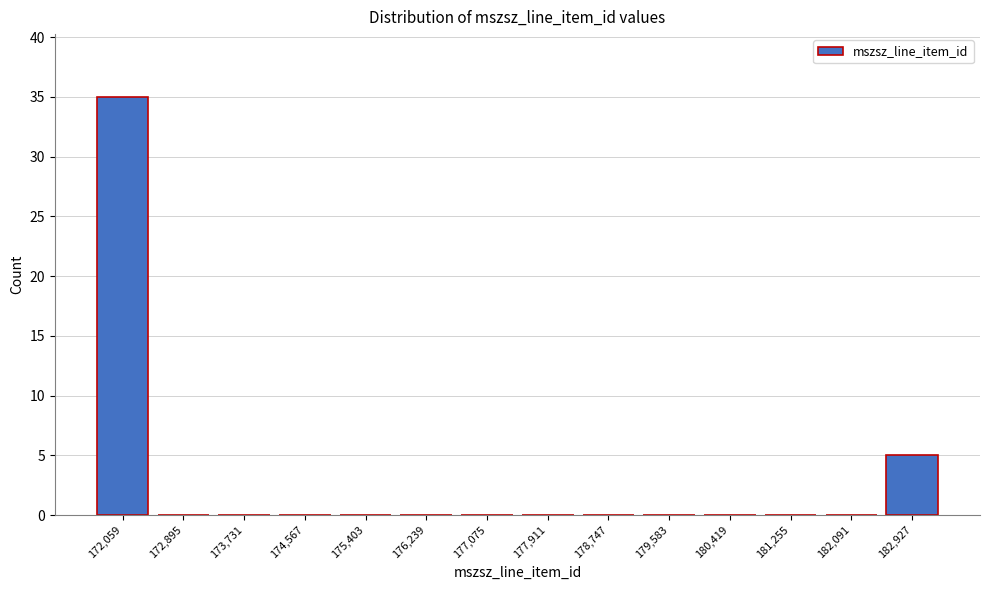

Reading left to right, transcribe all the data shown in this chart.

172,059=35	172,895=0	173,731=0	174,567=0	175,403=0	176,239=0	177,075=0	177,911=0	178,747=0	179,583=0	180,419=0	181,255=0	182,091=0	182,927=5